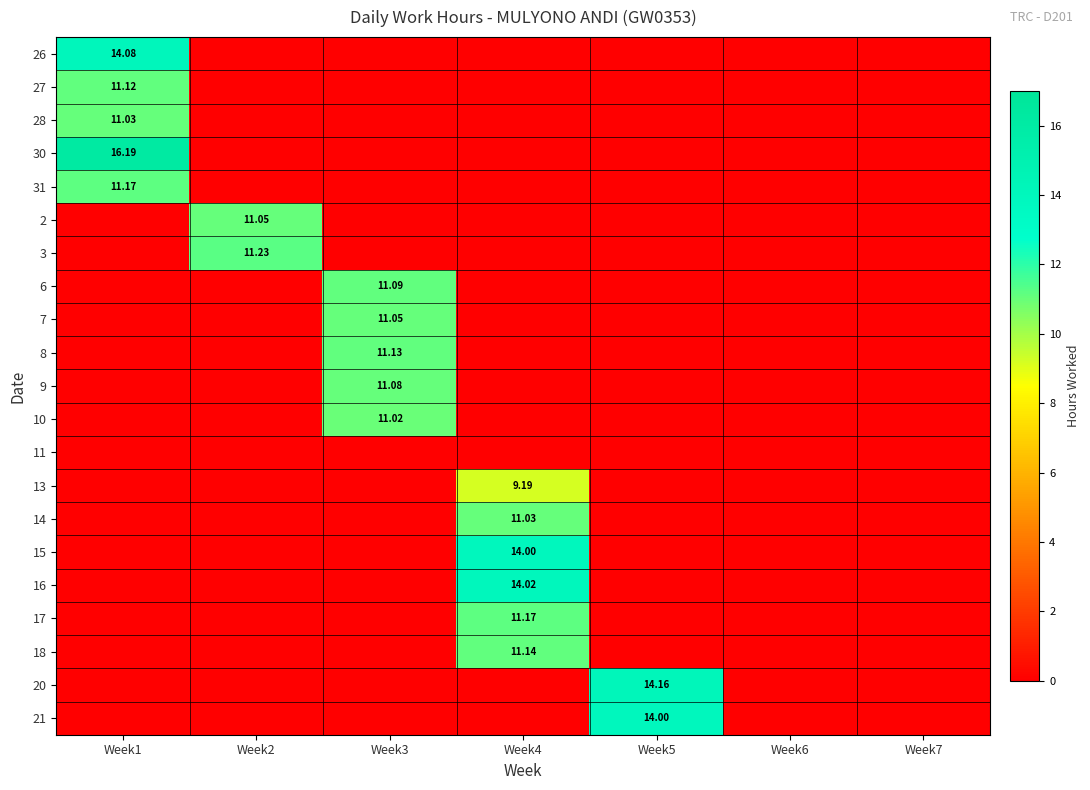

Is it true that 13 equals 0.0 at Week1?

True